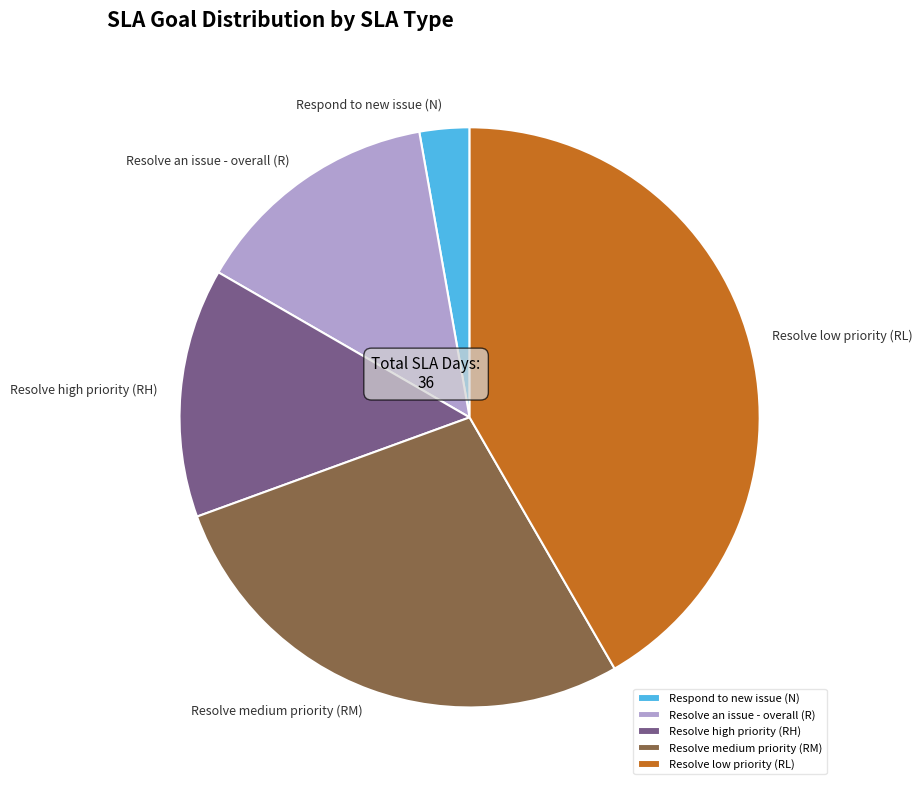

Do Resolve low priority (RL) and Resolve medium priority (RM) together represent more than half of the pie?

Yes